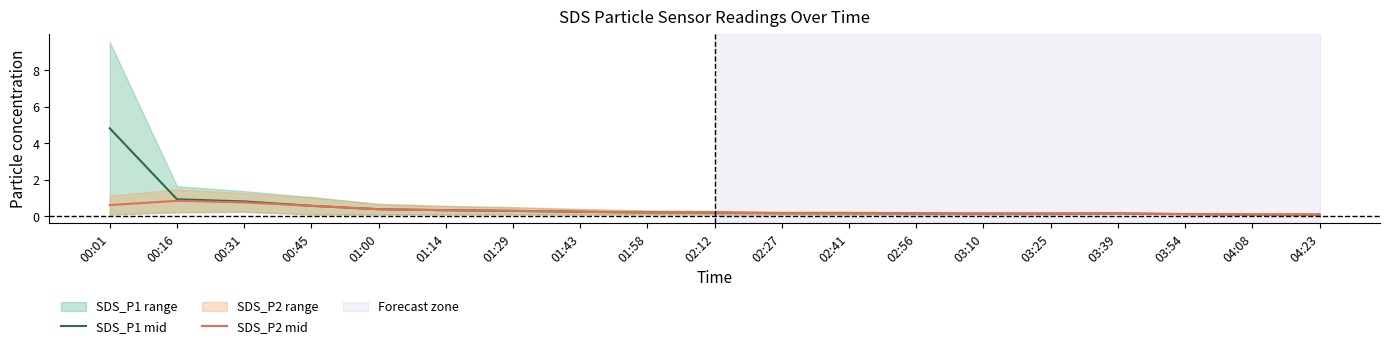

True or false: SDS_P2 mid has more than 0 points higher than both neighbors.

True